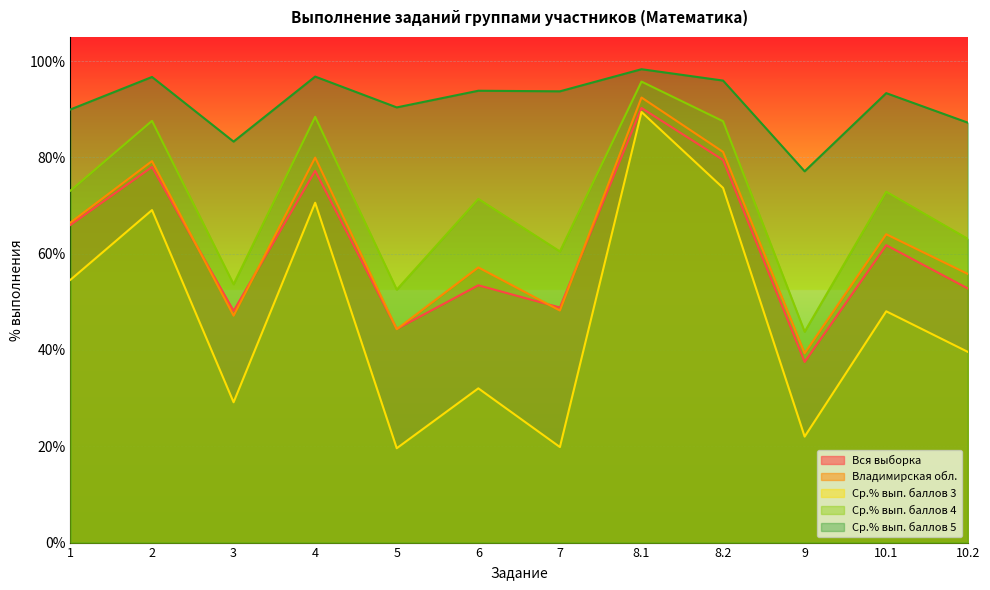

What is the label of the 10th point from the left?

9